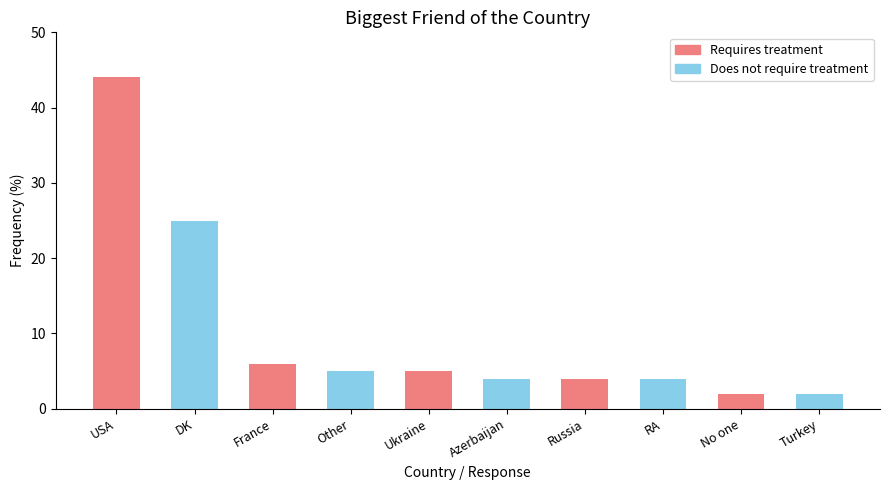

List the labels in order of value, largest first.

USA, DK, France, Other, Ukraine, Azerbaijan, Russia, RA, No one, Turkey